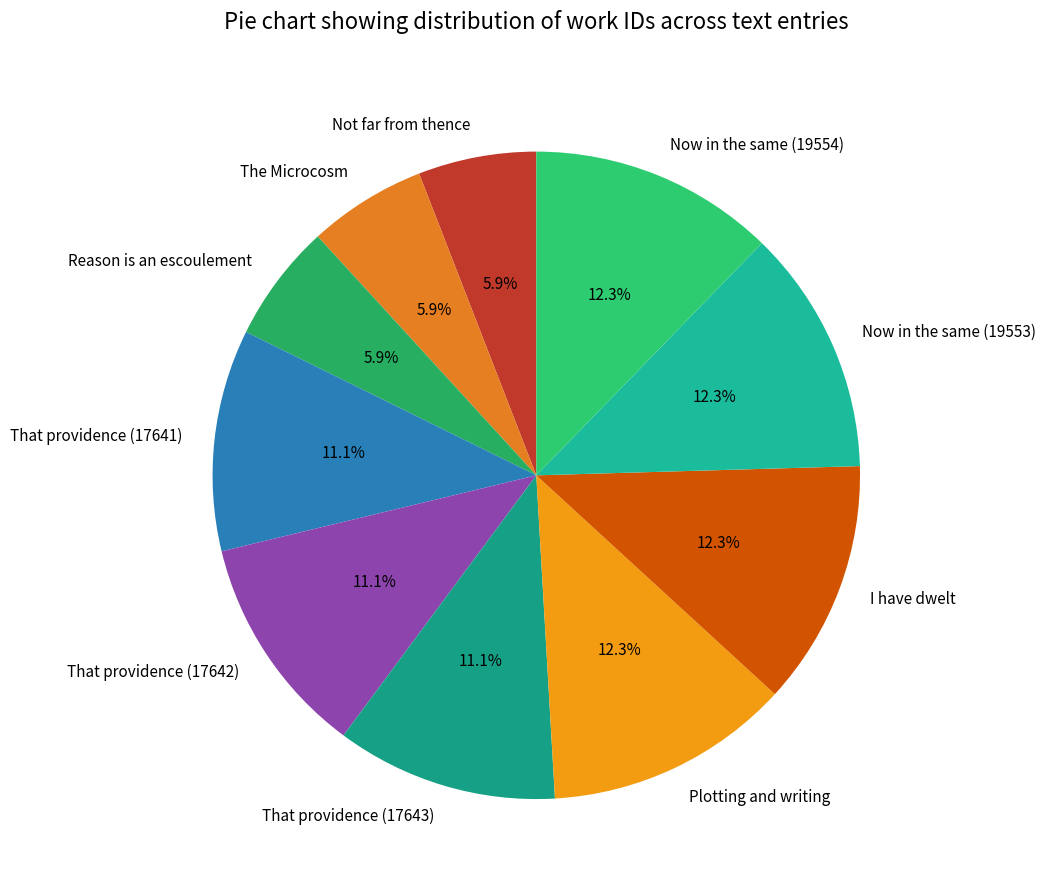

The Plotting and writing slice represents 12% of the pie. True or false?

True